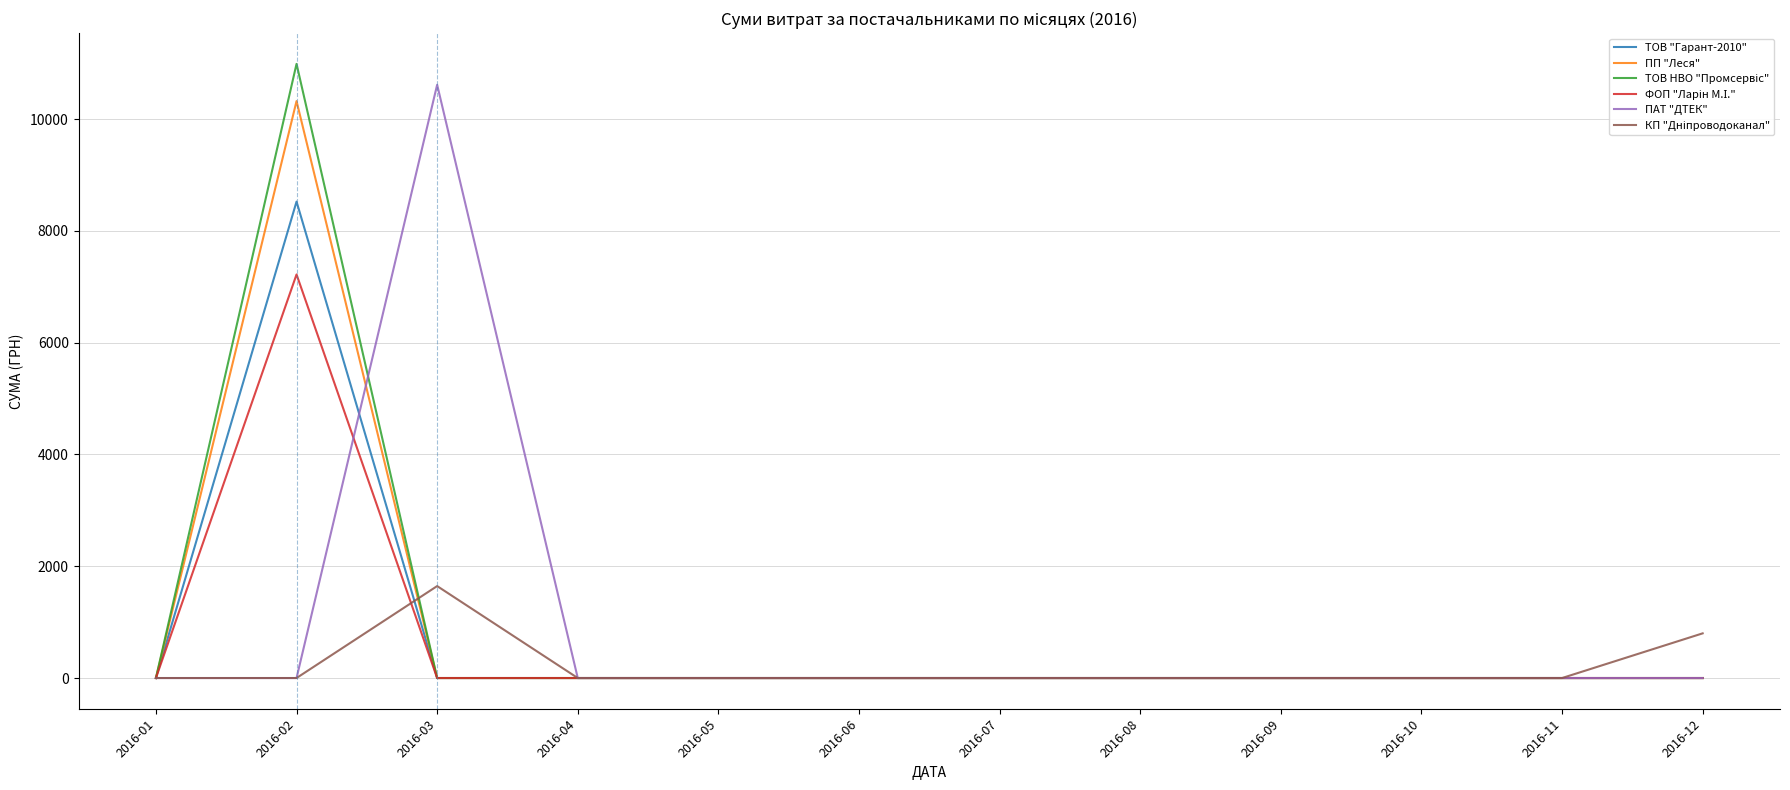

How many lines are shown in the chart?

6